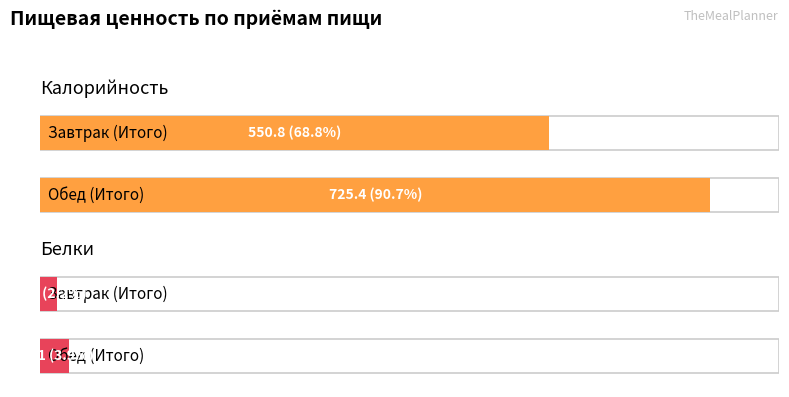

Which series has the largest range (max minus min)?

Калорийность